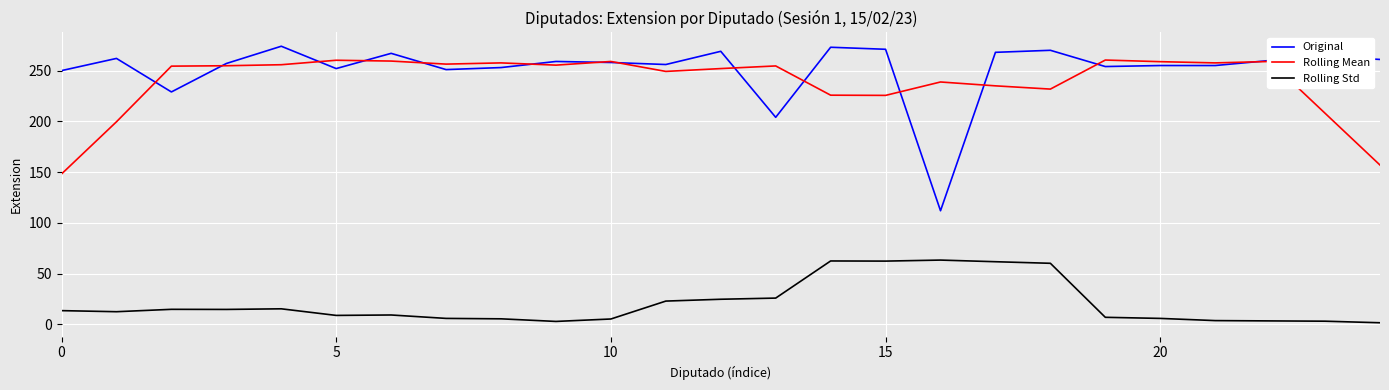

Which series has the largest total across all categories?

Original